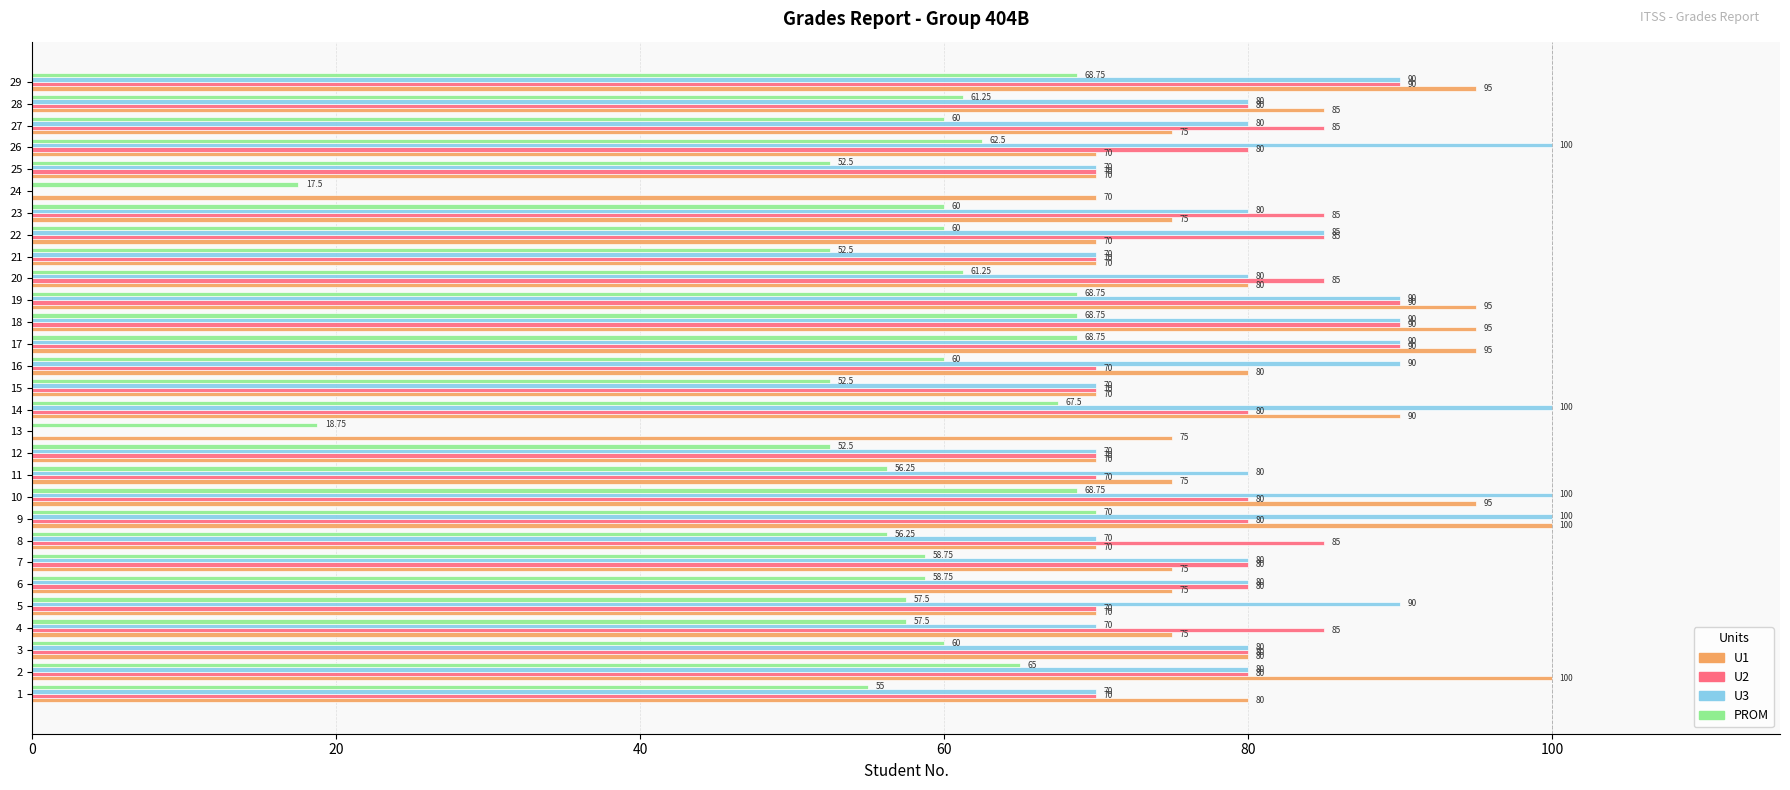

What are all the series names shown in the legend?

U1, U2, U3, PROM